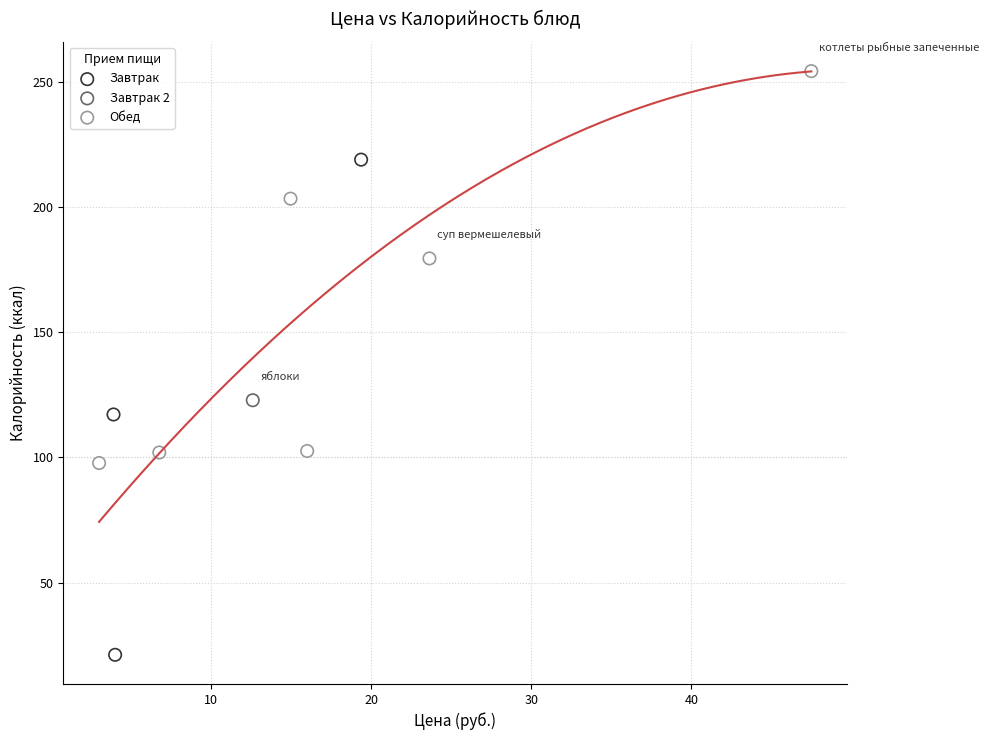

What are all the series names shown in the legend?

Завтрак, Завтрак 2, Обед